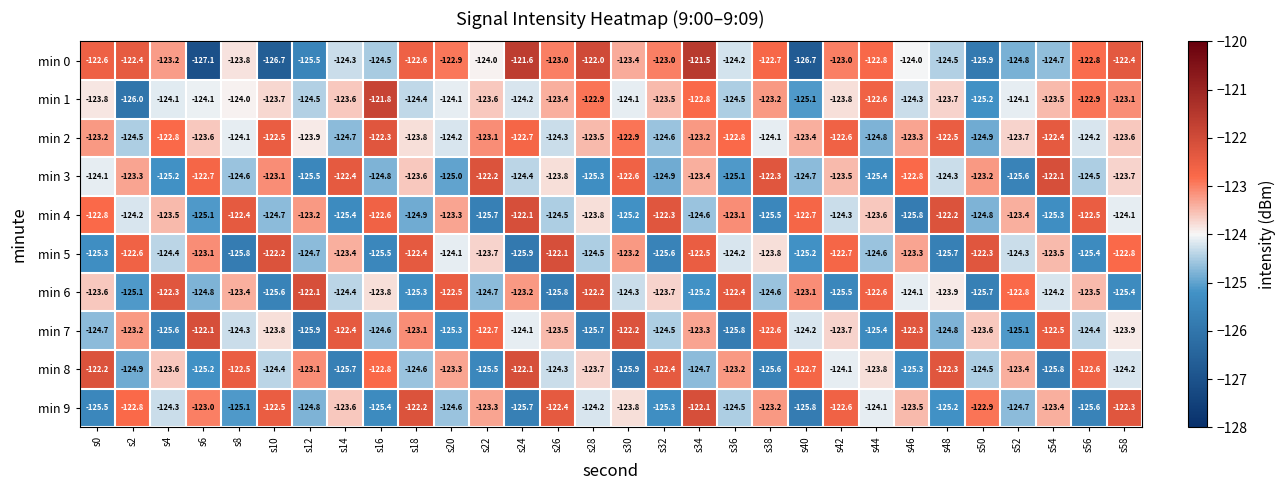

At which category is the sum across all series the highest?

s34